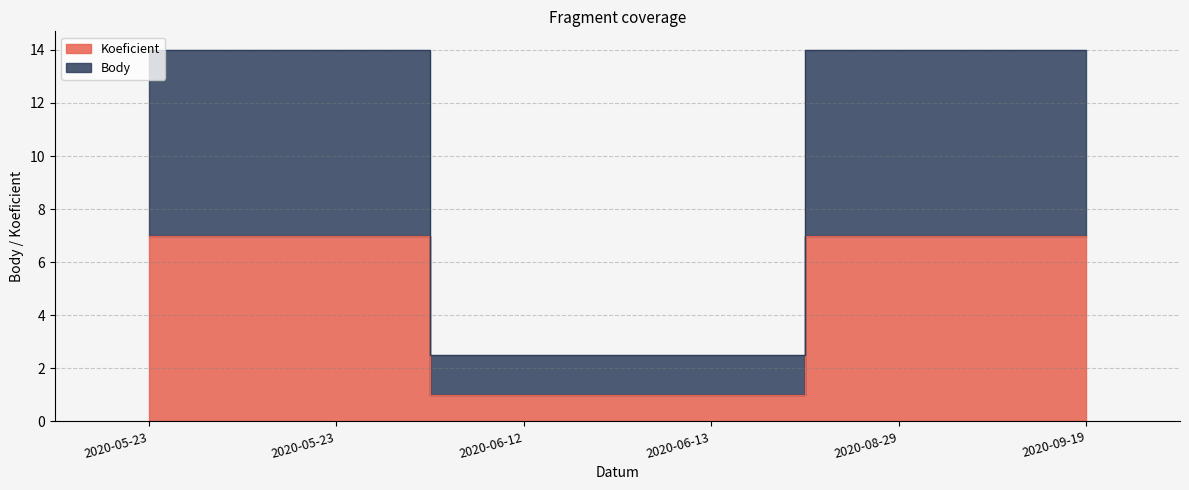

The Koeficient series shows 7.0 at 2020-05-23. True or false?

True